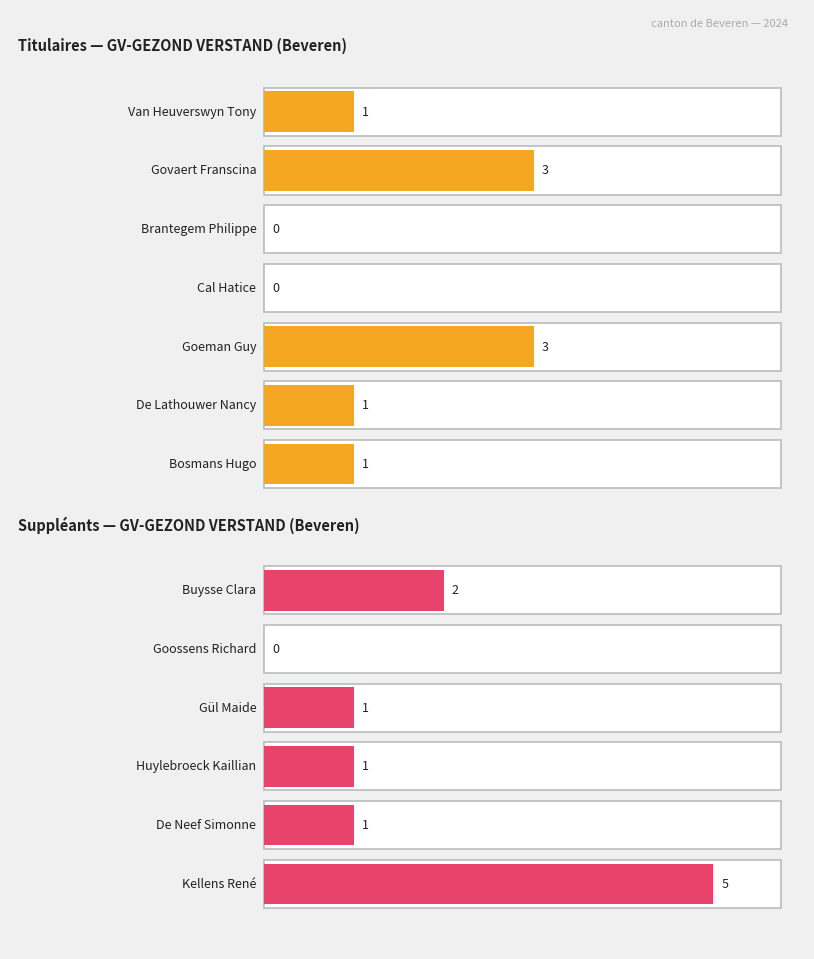

What is the sum of all Titulaires values?

9